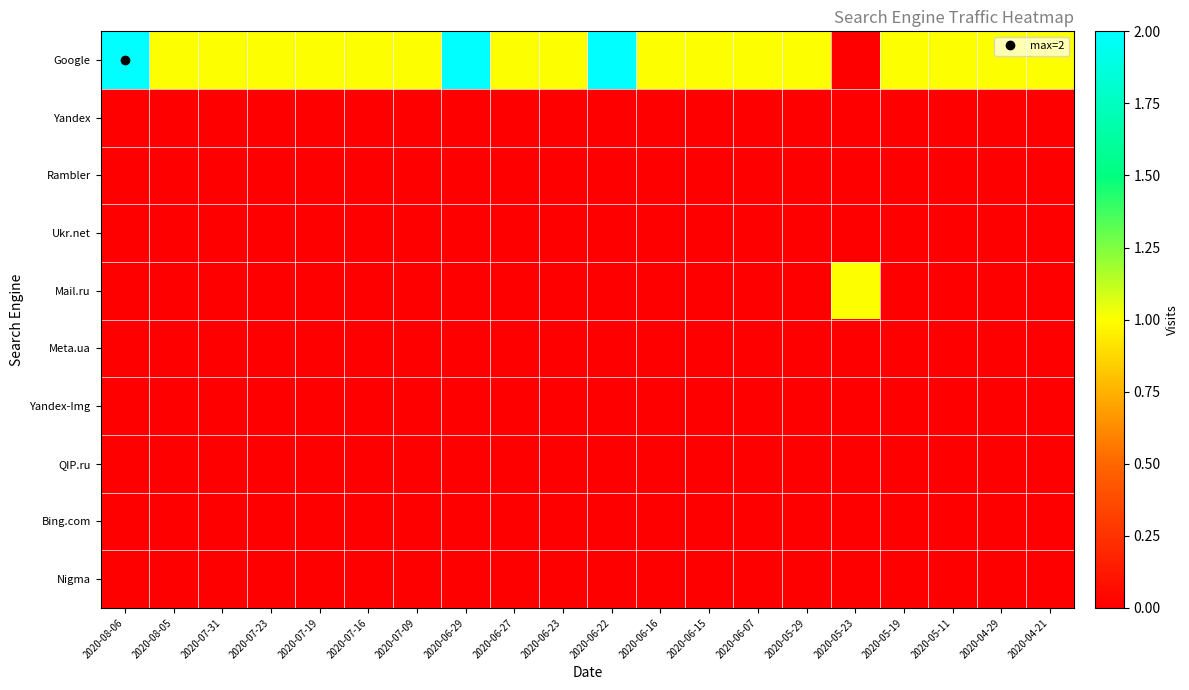

Count the number of categories in the chart.

20